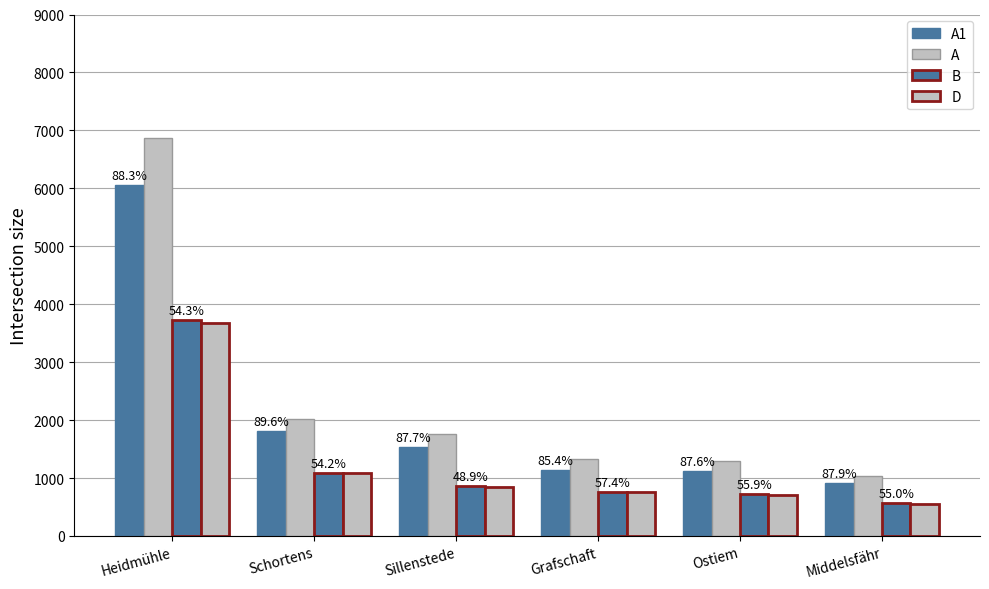

How many groups of bars are there?

6